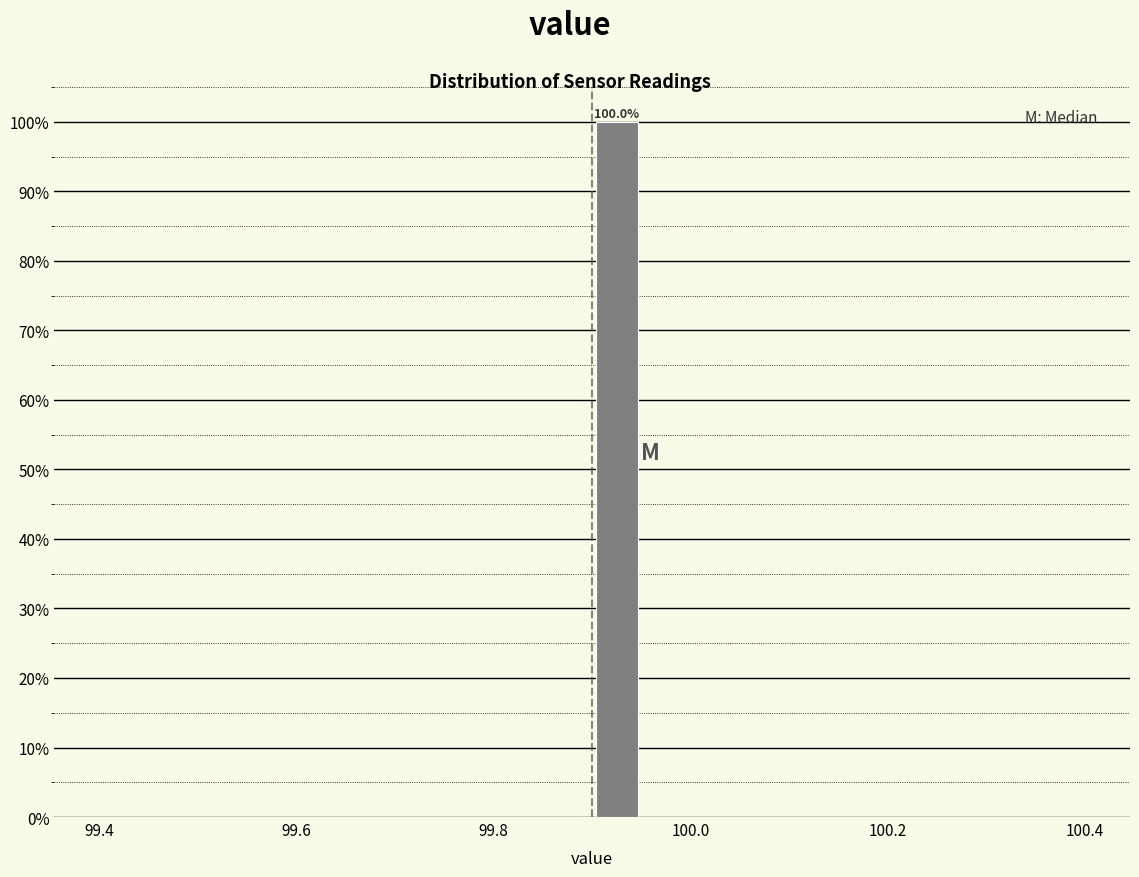

Read against the x-axis, roughly where is the centre of the tallest bar?

99.92